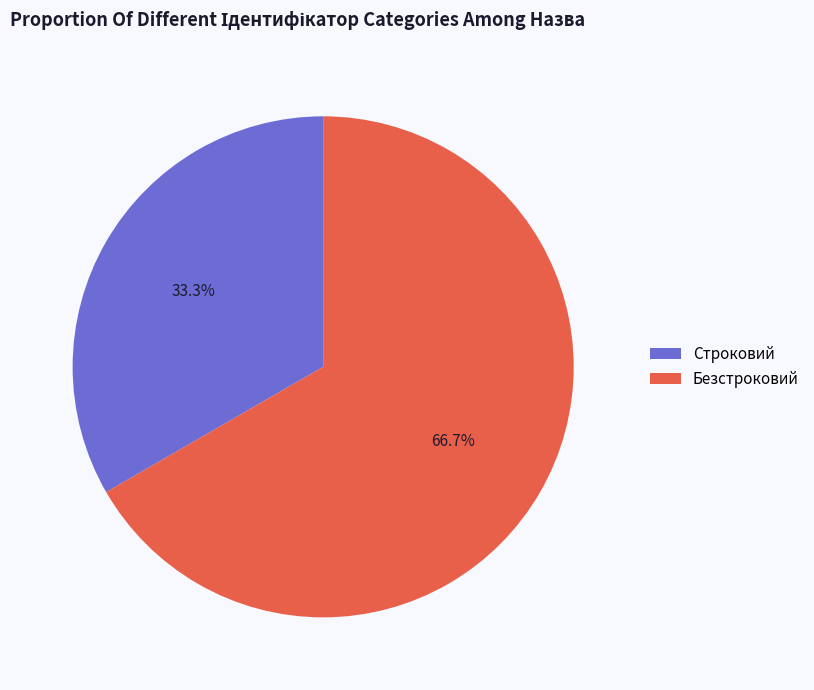

Does Безстроковий represent more than half of the total?

Yes